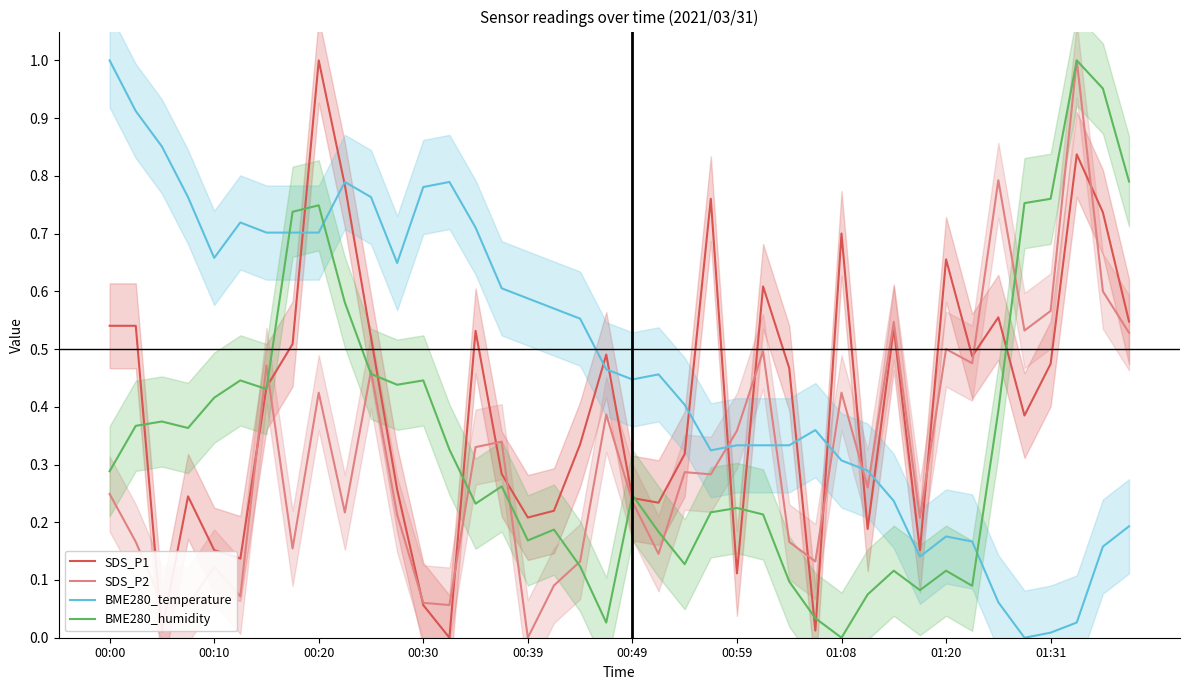

True or false: BME280_temperature and SDS_P2 cross at least once.

True